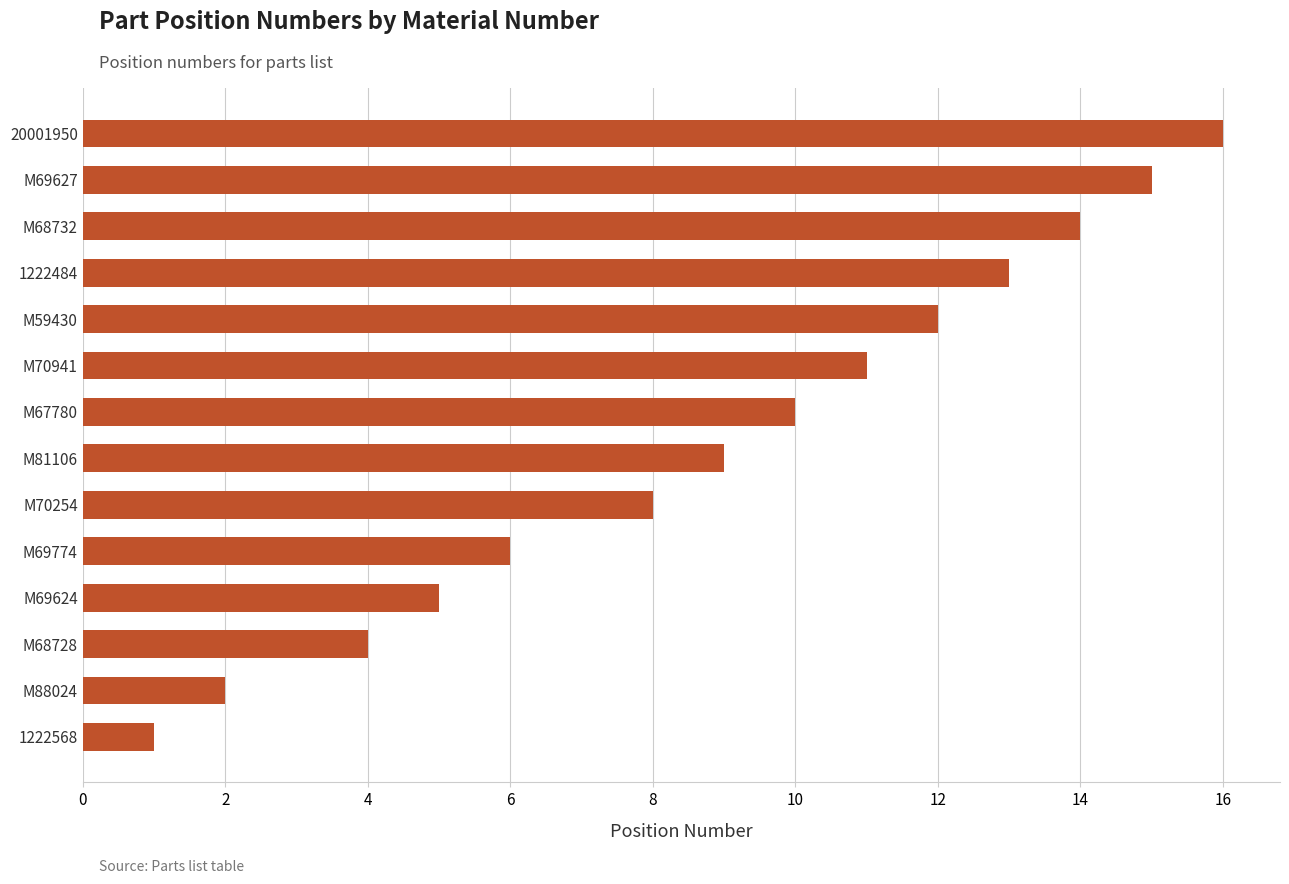

What is the change in value from 1222484 to M69627?

+2